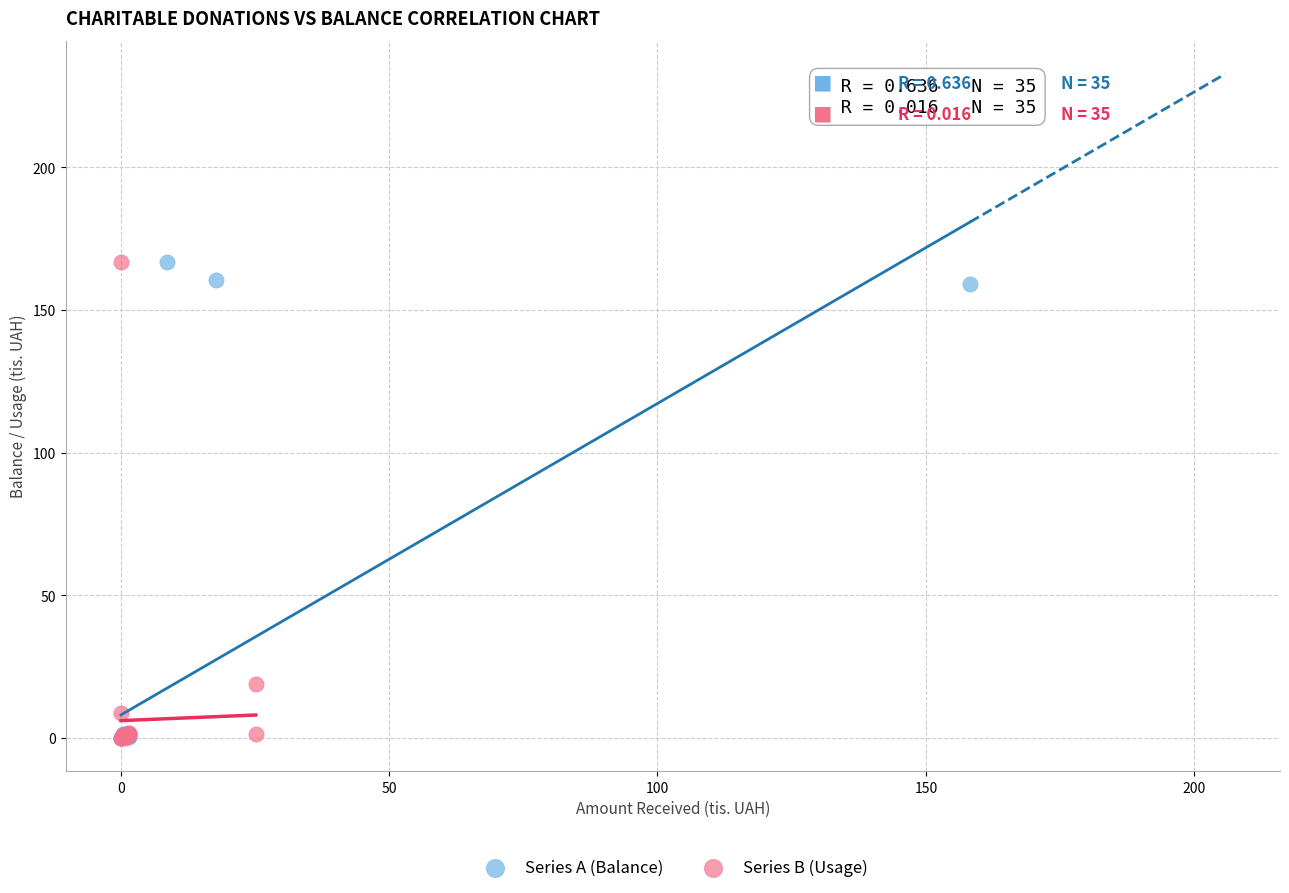

What are all the series names shown in the legend?

Series A (Balance), Series B (Usage)